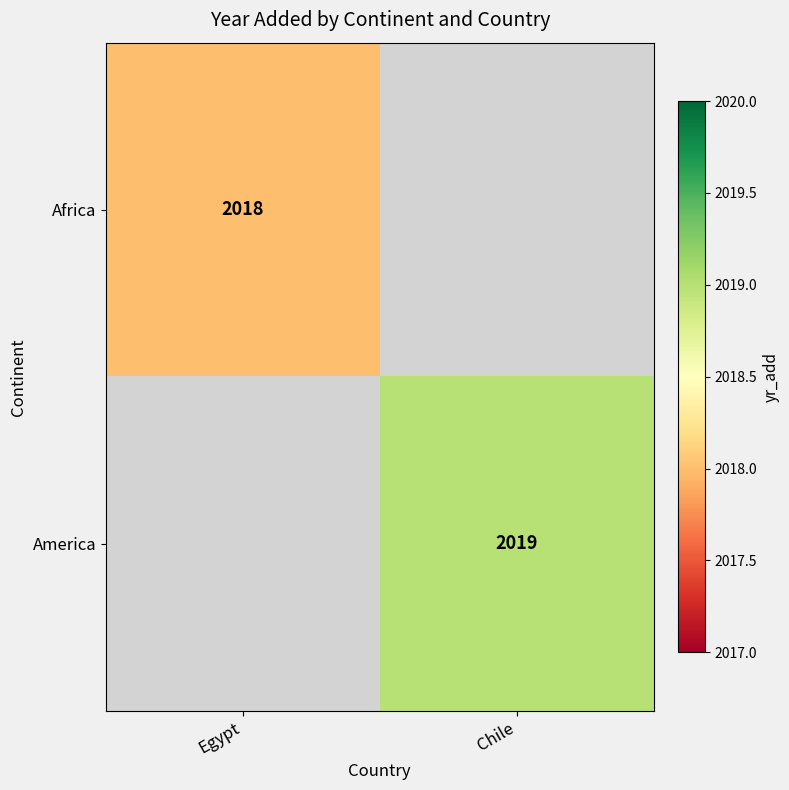

The value of Africa at Egypt is 2018. True or false?

True